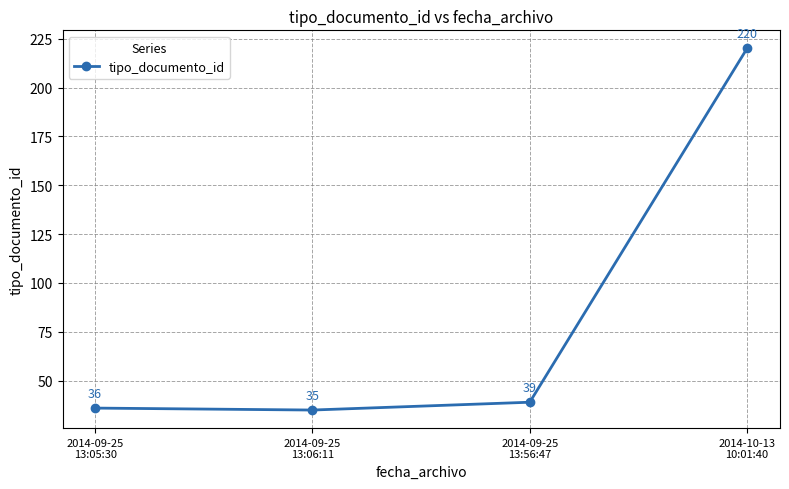

Reading left to right, extract all data points from this chart.

36	35	39	220